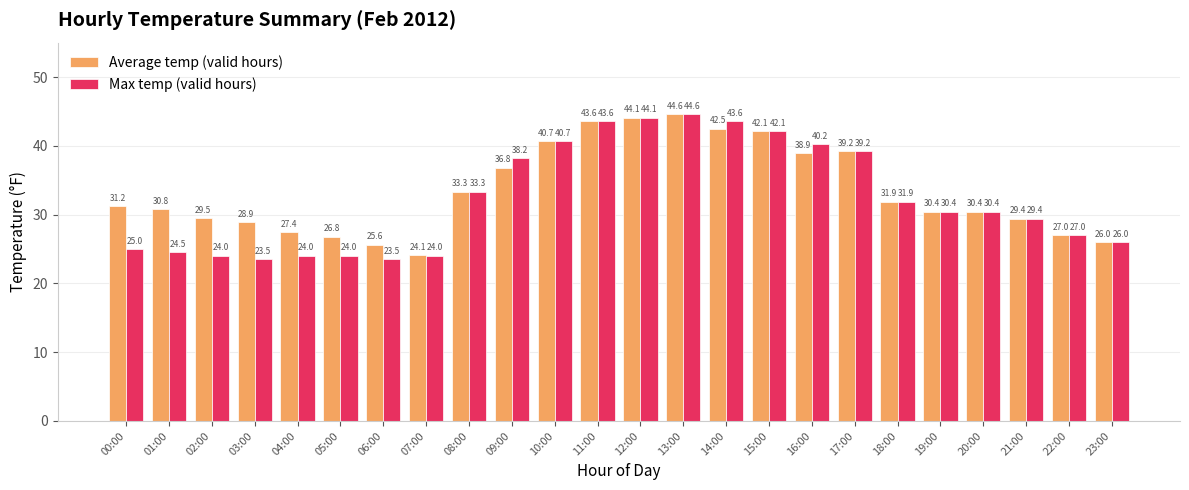

Reading left to right, transcribe all the data shown in this chart.

Average temp (valid hours): 00:00=31.2	01:00=30.8	02:00=29.5	03:00=28.9	04:00=27.4	05:00=26.8	06:00=25.6	07:00=24.1	08:00=33.3	09:00=36.8	10:00=40.7	11:00=43.6	12:00=44.1	13:00=44.6	14:00=42.5	15:00=42.1	16:00=38.9	17:00=39.2	18:00=31.9	19:00=30.4	20:00=30.4	21:00=29.4	22:00=27.0	23:00=26.0
Max temp (valid hours): 00:00=25.0	01:00=24.5	02:00=24.0	03:00=23.5	04:00=24.0	05:00=24.0	06:00=23.5	07:00=24.0	08:00=33.3	09:00=38.2	10:00=40.7	11:00=43.6	12:00=44.1	13:00=44.6	14:00=43.6	15:00=42.1	16:00=40.2	17:00=39.2	18:00=31.9	19:00=30.4	20:00=30.4	21:00=29.4	22:00=27.0	23:00=26.0